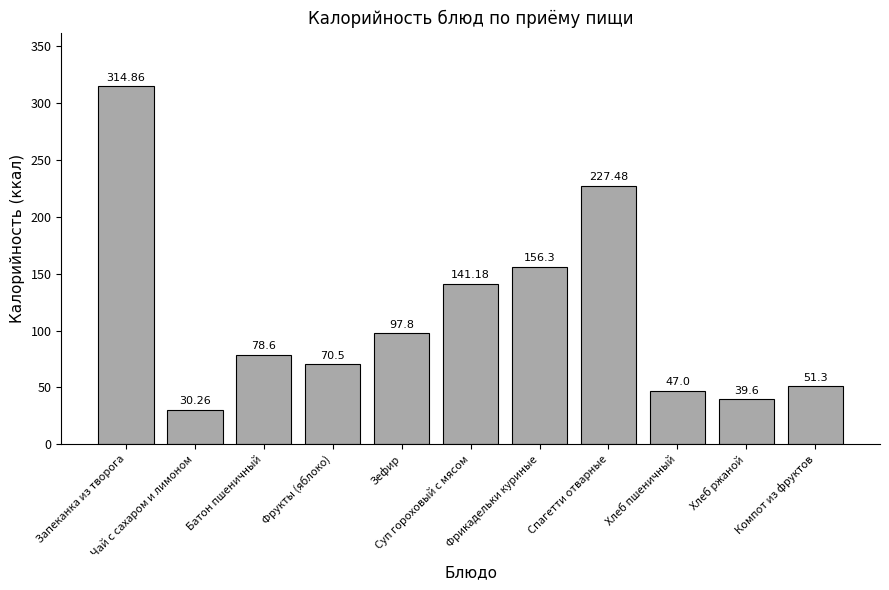

List the labels in order of value, largest first.

Запеканка из творога, Спагетти отварные, Фрикадельки куриные, Суп гороховый с мясом, Зефир, Батон пшеничный, Фрукты (яблоко), Компот из фруктов, Хлеб пшеничный, Хлеб ржаной, Чай с сахаром и лимоном